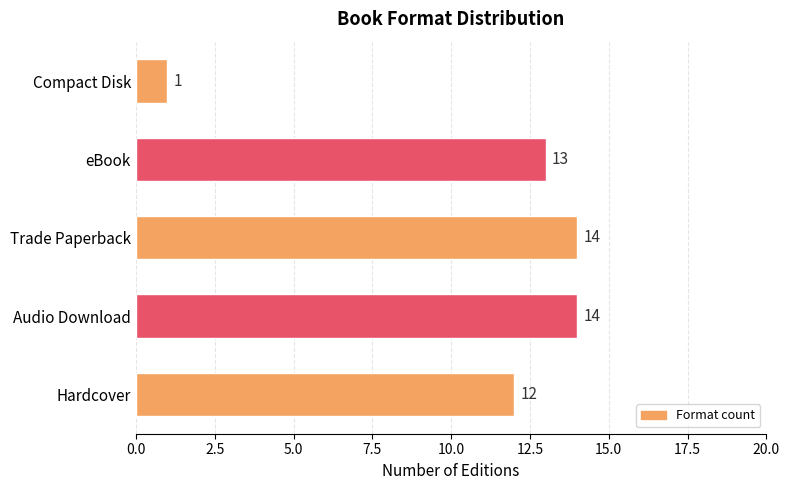

The chart shows a value of 14 at Trade Paperback. True or false?

True